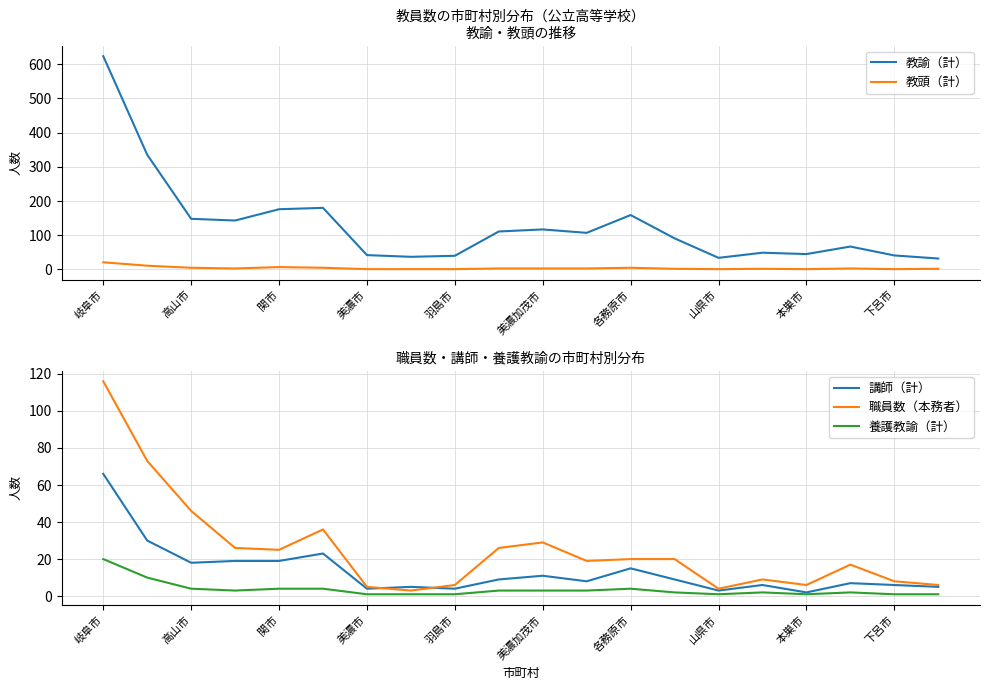

What is the sum of all 講師（計） values?

269